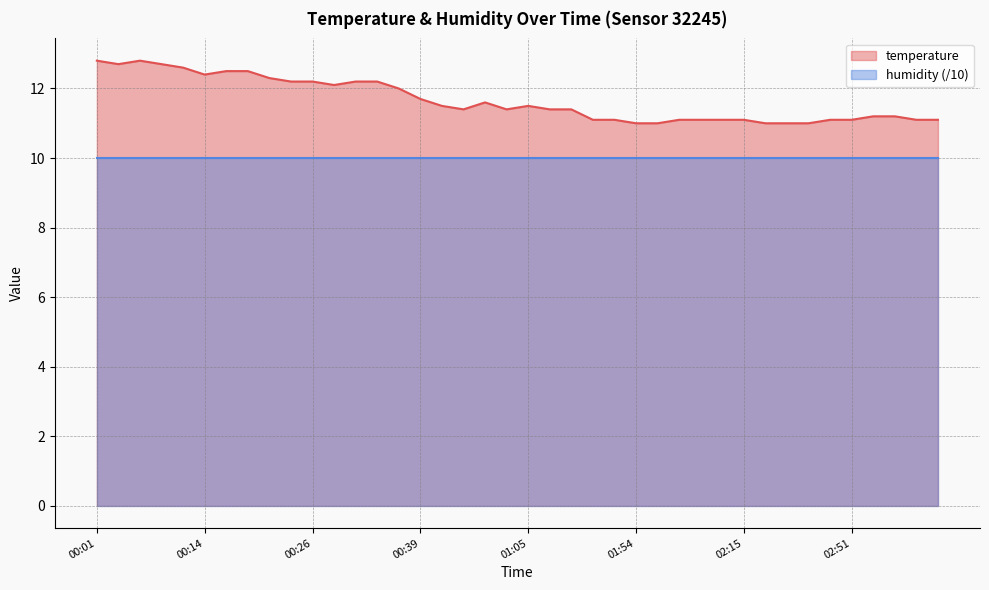

Where is the first local minimum?

00:03